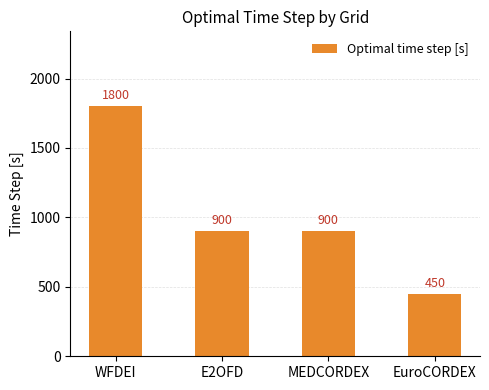

At which category does the chart reach its minimum across all series?

EuroCORDEX